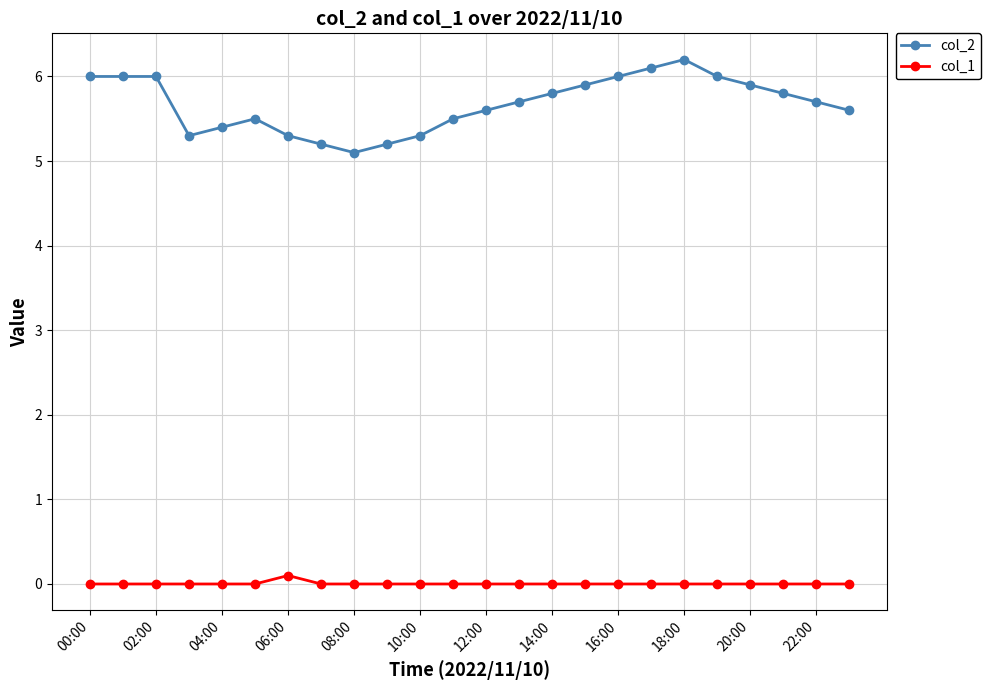

What is the highest value of the col_2 series?

6.2